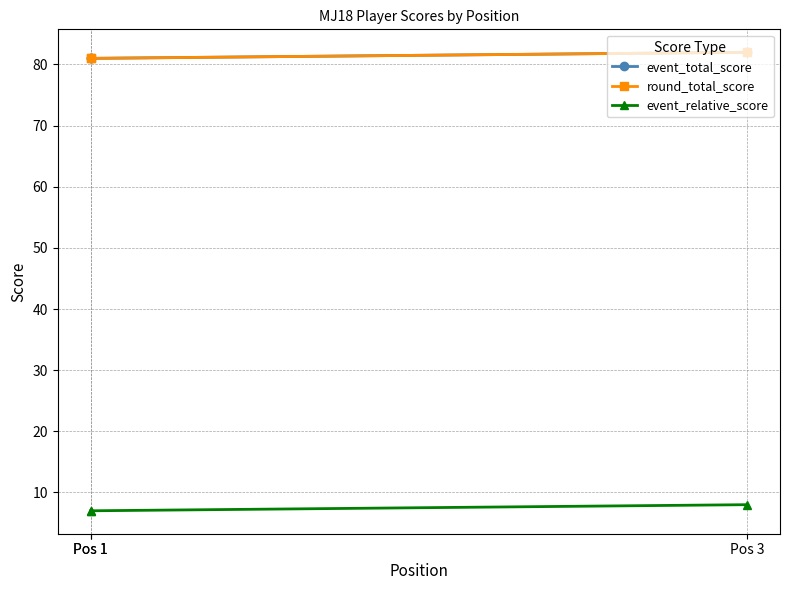

How many data points in event_total_score are above 81?

1